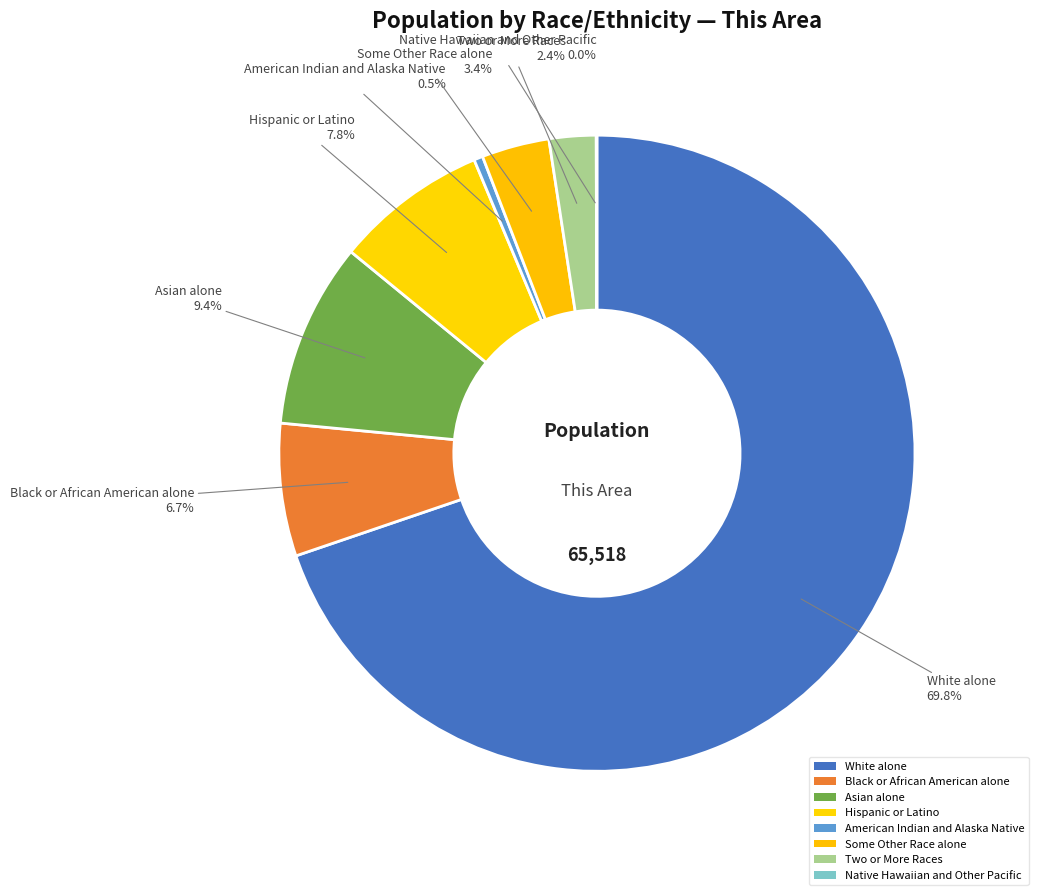

How many slices are in this pie chart?

8